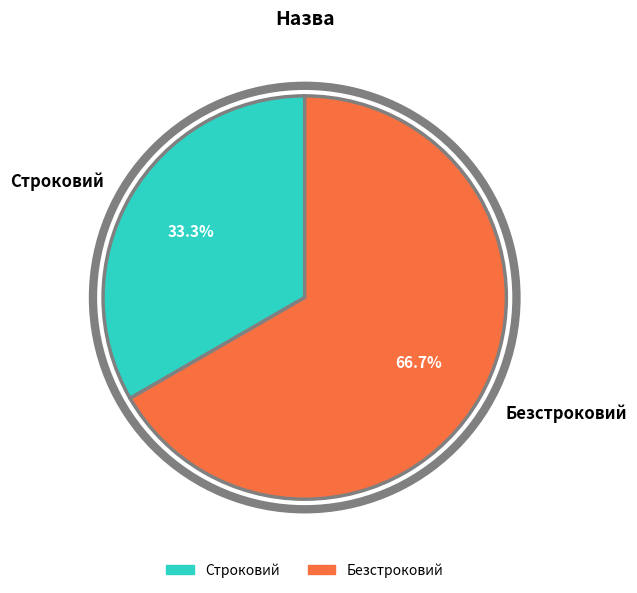

To the nearest percent, what is the difference between the largest and smallest slice percentages?

33%